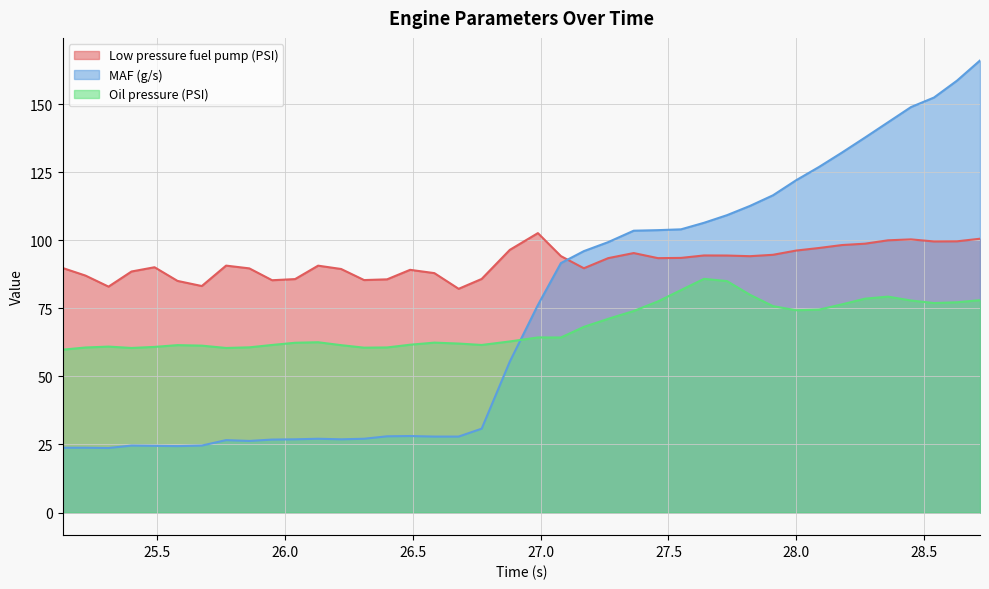

Reading right to left, extract all data points from this chart.

Low pressure fuel pump (PSI): 28.719=100.5	28.629=99.6	28.539=99.5	28.449=100.3	28.359=100.0	28.269=98.7	28.179=98.2	28.089=97.2	27.999=96.2	27.909=94.7	27.819=94.1	27.729=94.4	27.639=94.4	27.549=93.5	27.459=93.4	27.364=95.3	27.264=93.4	27.169=89.7	27.079=94.2	26.989=102.6	26.879=96.5	26.769=85.8	26.679=82.2	26.584=87.9	26.489=89.1	26.399=85.6	26.309=85.4	26.219=89.4	26.129=90.7	26.039=85.7	25.949=85.3	25.86=89.7	25.769=90.7	25.674=83.2	25.579=85.1	25.489=90.1	25.399=88.5	25.309=83.0	25.219=87.0	25.129=89.8
MAF (g/s): 28.719=166.0	28.629=158.6	28.539=152.4	28.449=148.9	28.359=143.3	28.269=137.7	28.179=132.2	28.089=126.9	27.999=122.0	27.909=116.5	27.819=112.6	27.729=109.2	27.639=106.4	27.549=104.0	27.459=103.7	27.364=103.5	27.264=99.3	27.169=96.0	27.079=91.6	26.989=76.2	26.879=55.4	26.769=30.8	26.679=27.9	26.584=27.9	26.489=28.1	26.399=28.0	26.309=27.1	26.219=26.9	26.129=27.1	26.039=26.9	25.949=26.8	25.86=26.3	25.769=26.6	25.674=24.6	25.579=24.4	25.489=24.5	25.399=24.6	25.309=23.7	25.219=23.8	25.129=23.8
Oil pressure (PSI): 28.719=78.0	28.629=77.2	28.539=76.9	28.449=77.9	28.359=79.3	28.269=78.5	28.179=76.5	28.089=74.5	27.999=74.3	27.909=75.8	27.819=80.0	27.729=85.0	27.639=85.8	27.549=81.7	27.459=77.5	27.364=74.0	27.264=71.1	27.169=68.2	27.079=64.3	26.989=64.3	26.879=62.8	26.769=61.5	26.679=62.1	26.584=62.4	26.489=61.6	26.399=60.6	26.309=60.5	26.219=61.5	26.129=62.5	26.039=62.4	25.949=61.5	25.86=60.7	25.769=60.4	25.674=61.3	25.579=61.5	25.489=60.8	25.399=60.4	25.309=60.9	25.219=60.6	25.129=59.8